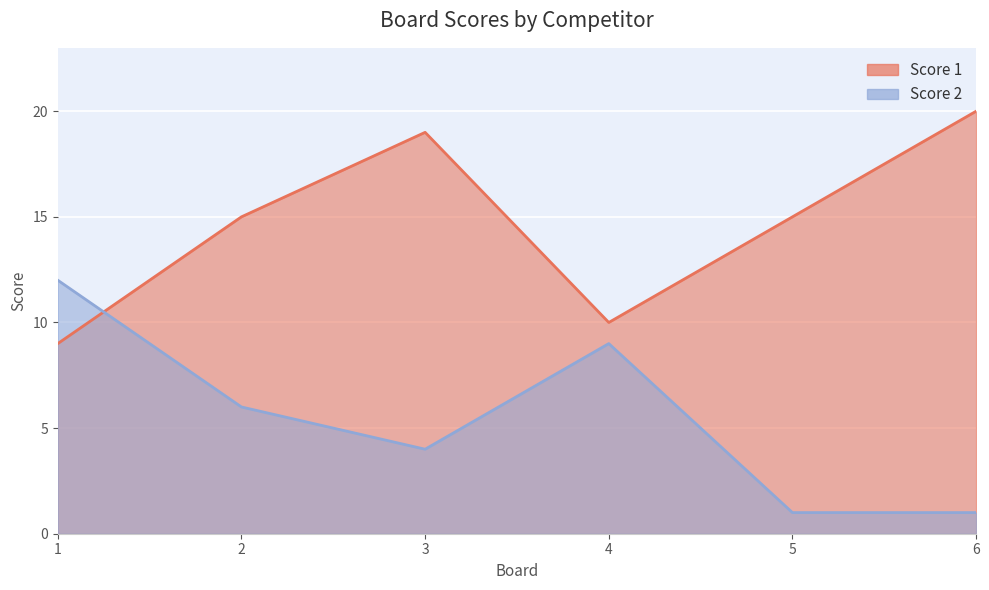

Between 3 and 2, which is larger?

3